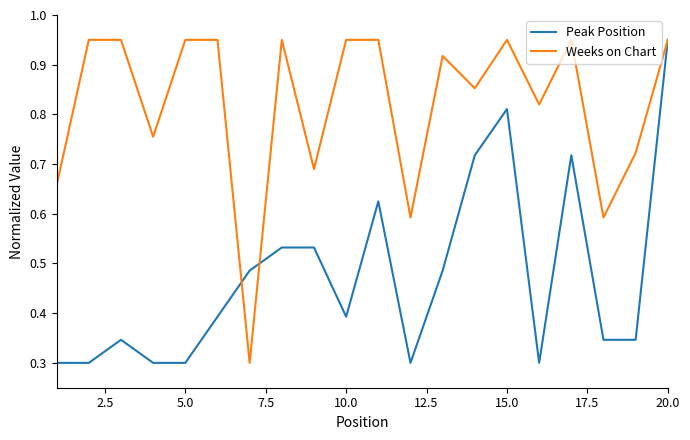

Rank the series by their average value, from lowest to highest.

Peak Position, Weeks on Chart